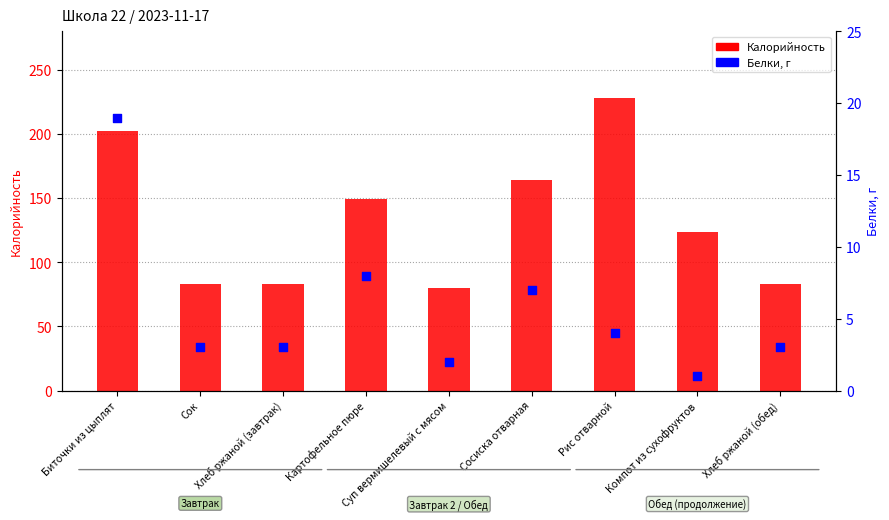

Which series has the widest spread of Y values?

Калорийность